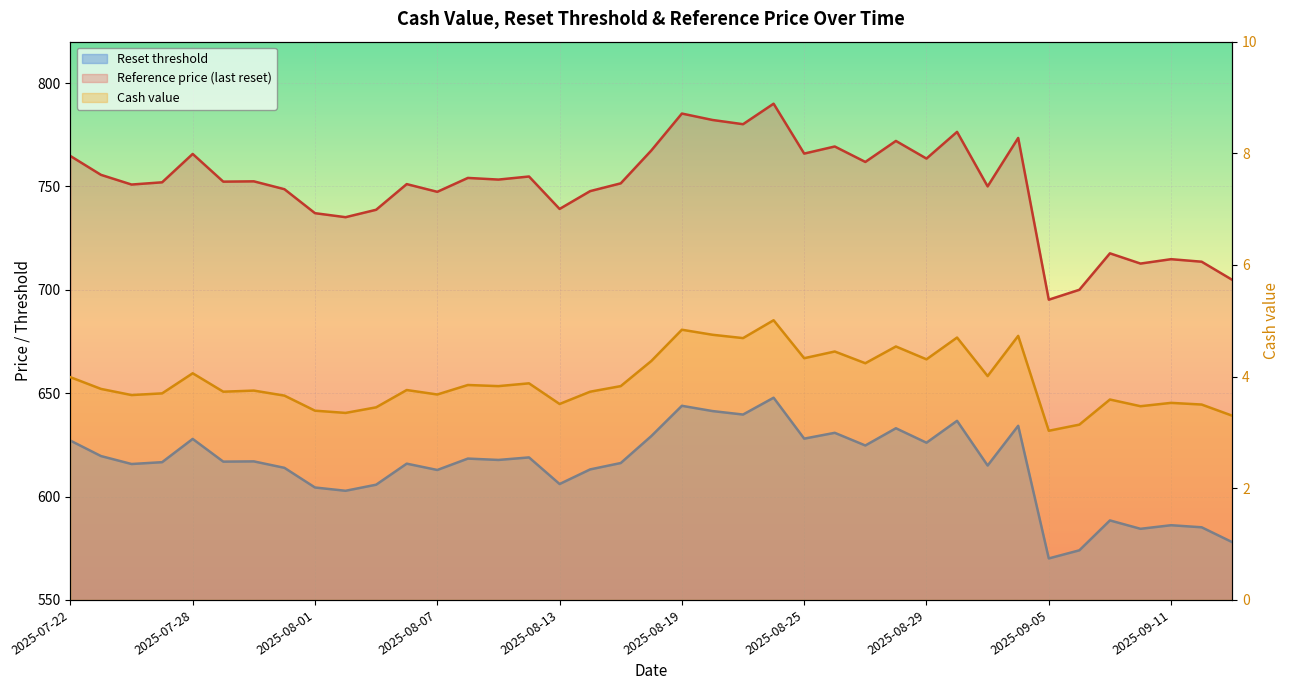

Where is the first local minimum for Reference price?

2025-07-24